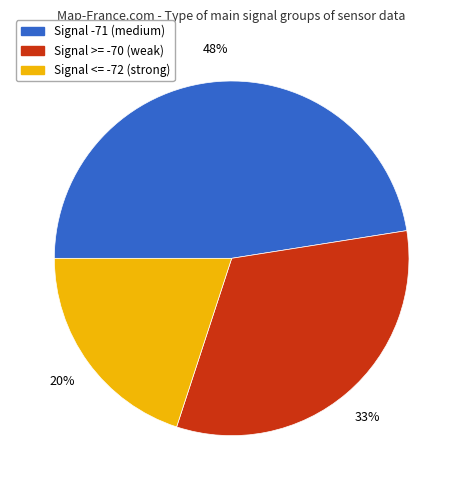

To the nearest percent, what is the average slice percentage?

33%